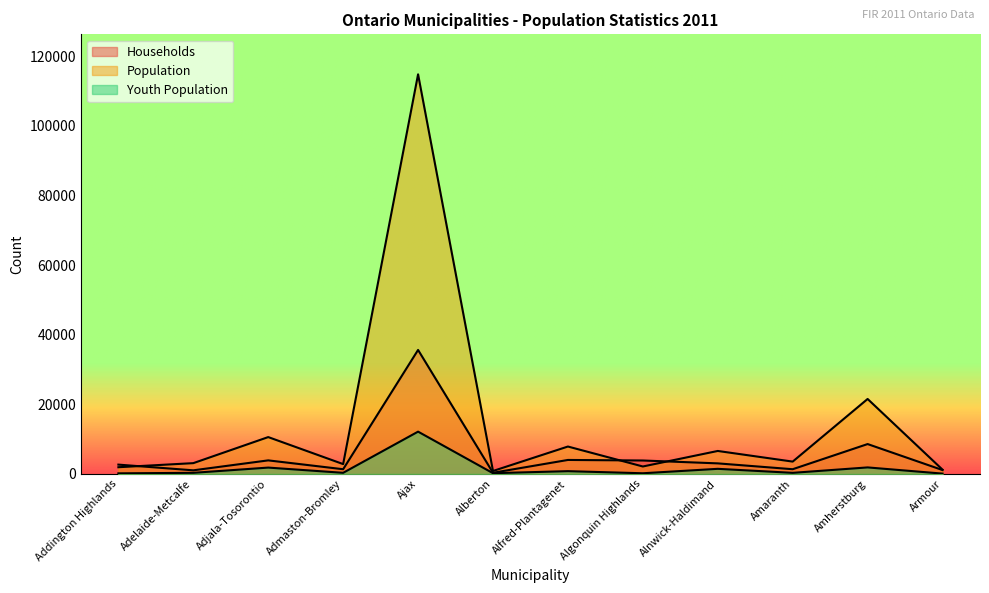

Is it true that Youth Population equals 112 at Addington Highlands?

False